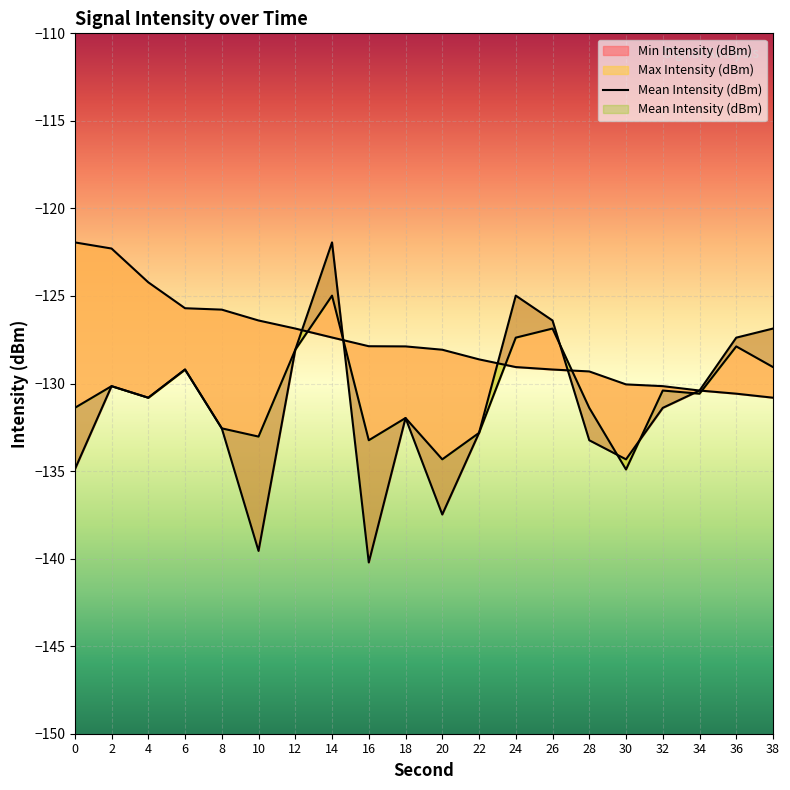

True or false: Mean Intensity (dBm) and Min Intensity (dBm) cross at least once.

True